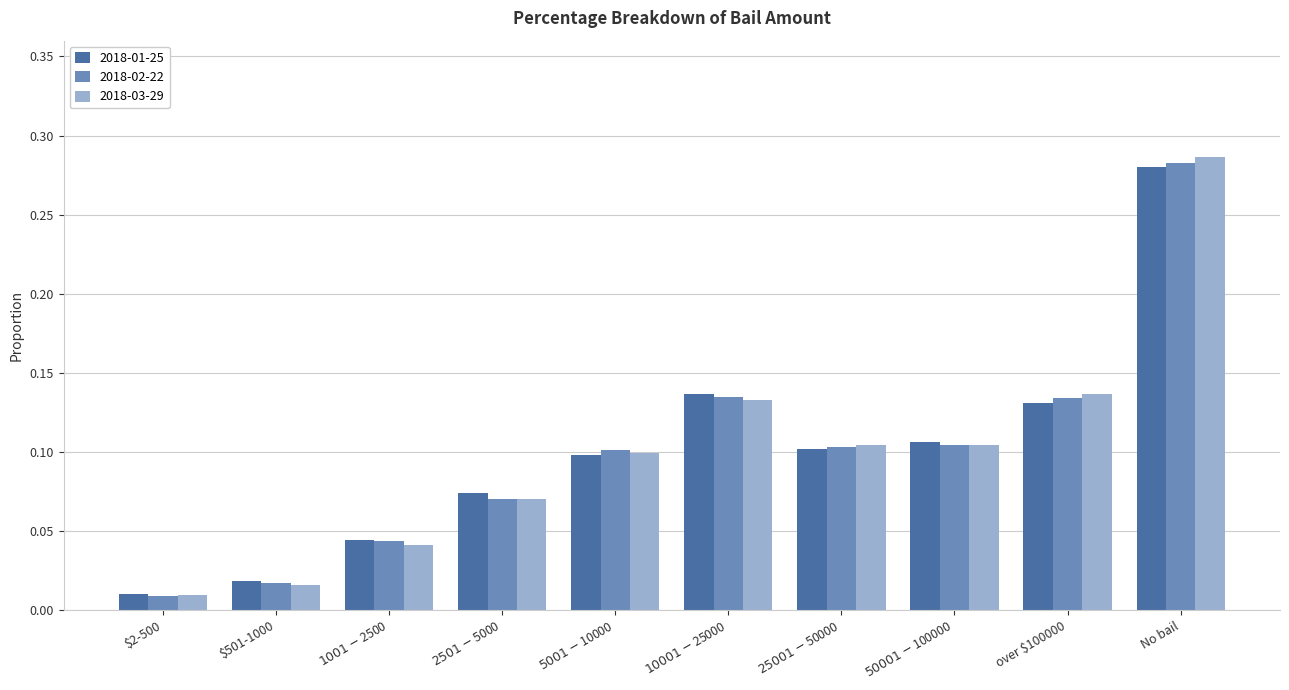

What is the sum of all 2018-03-29 values?

1.0